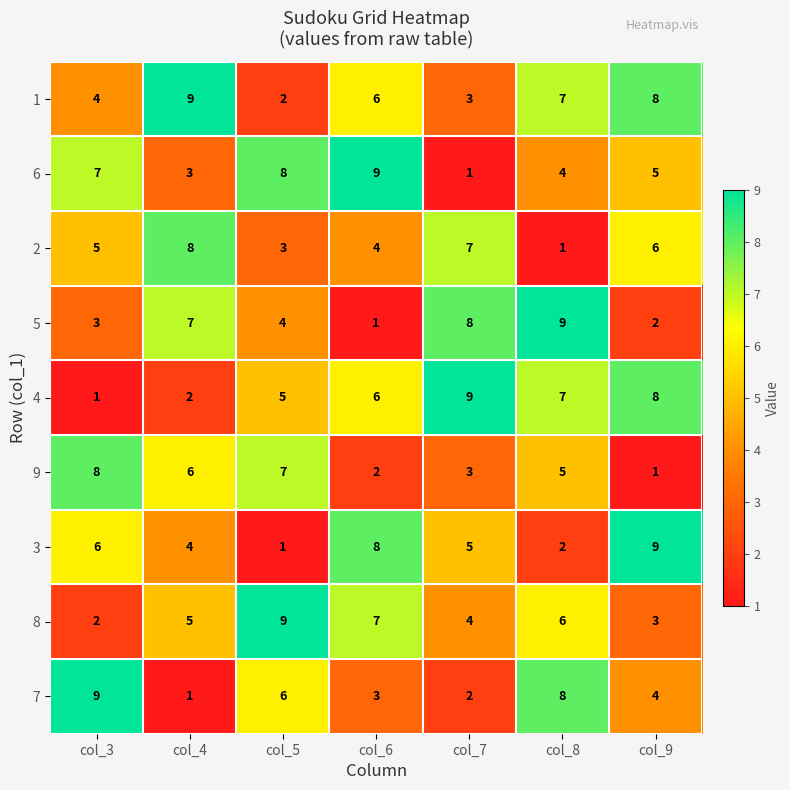

What is the difference between the maximum and second lowest values in the 2 series?

5